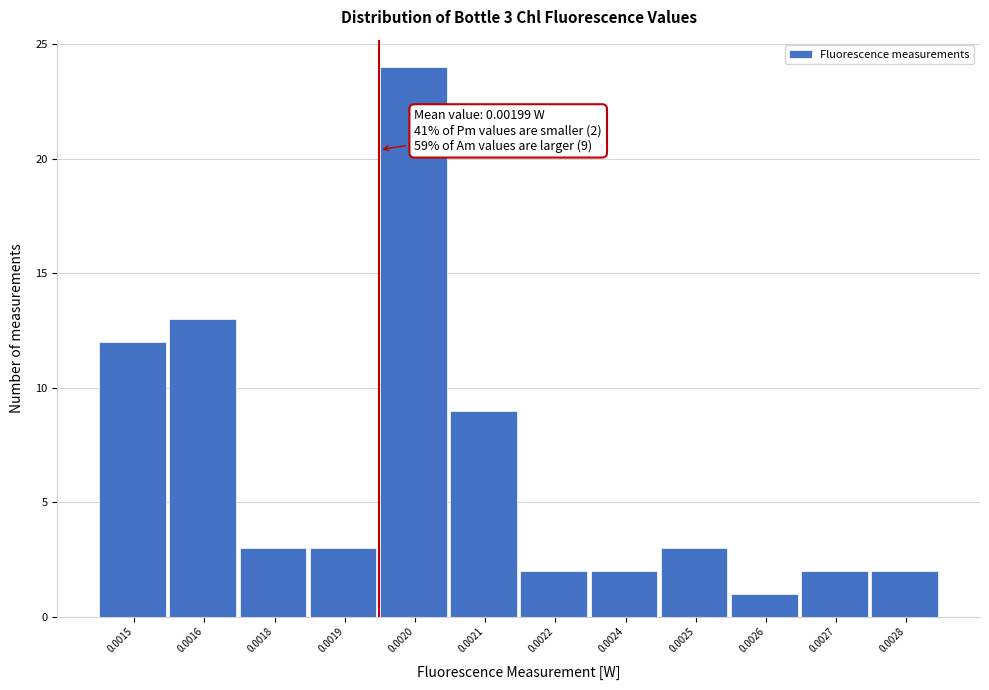

Reading left to right, list all the values displayed in this chart.

0.0015=12	0.0016=13	0.0018=3	0.0019=3	0.0020=24	0.0021=9	0.0022=2	0.0024=2	0.0025=3	0.0026=1	0.0027=2	0.0028=2